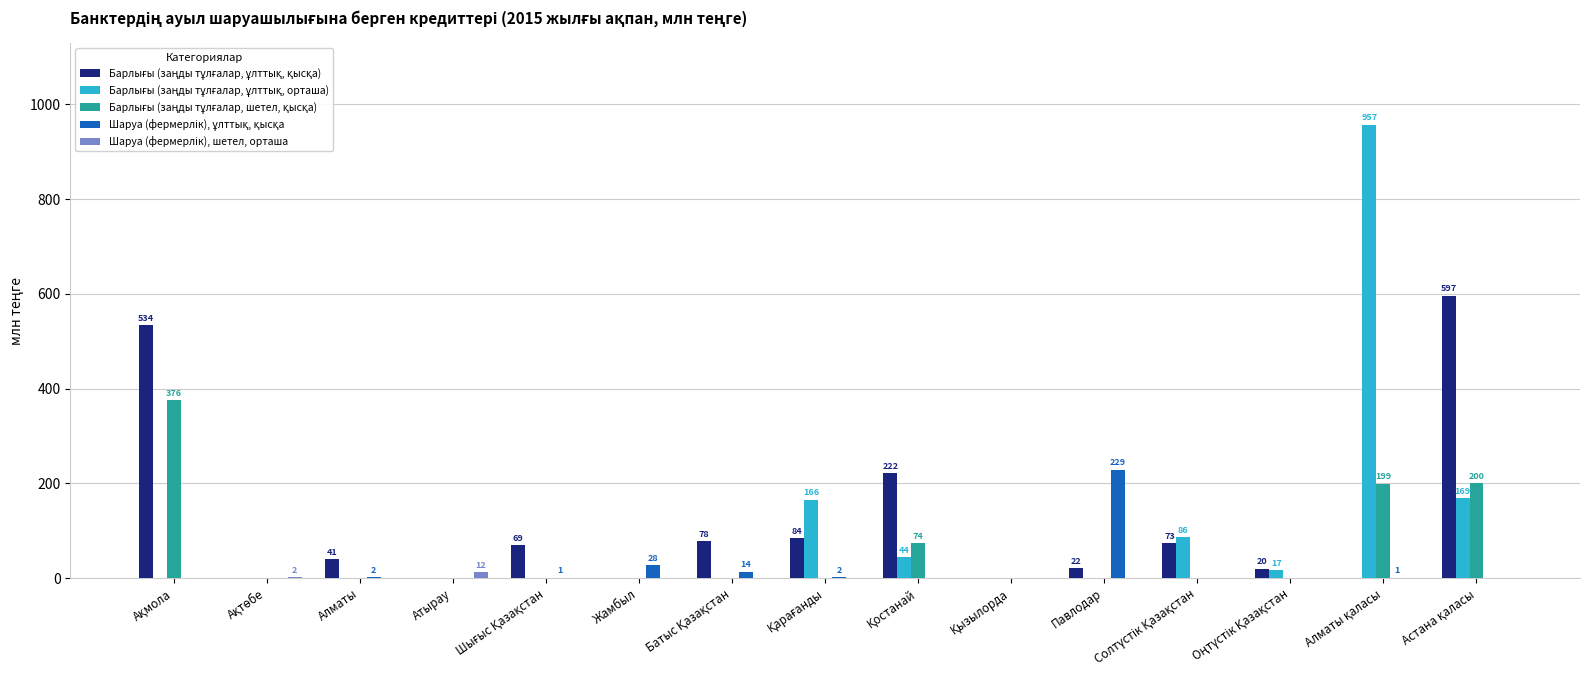

How many data points does each series have?

15